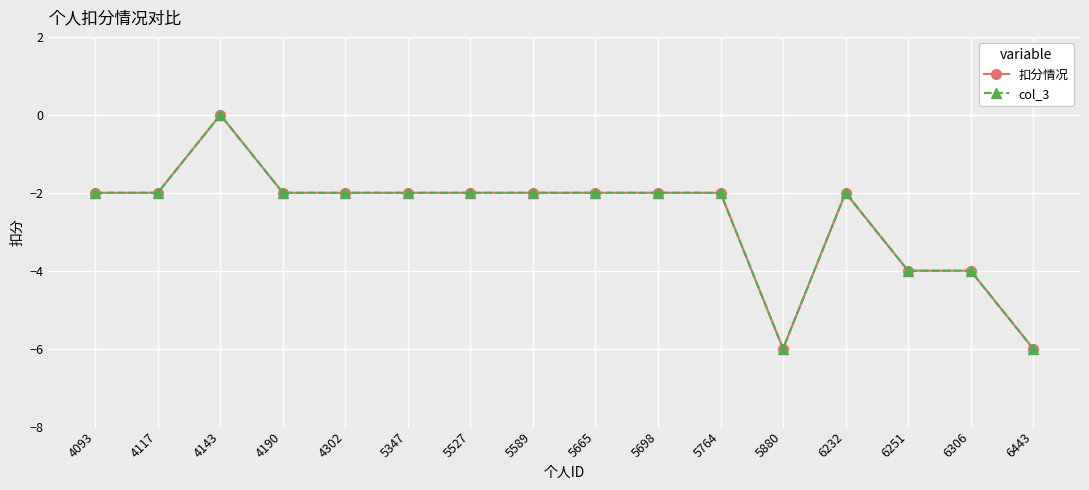

Where is the first local maximum for 扣分情况?

4143